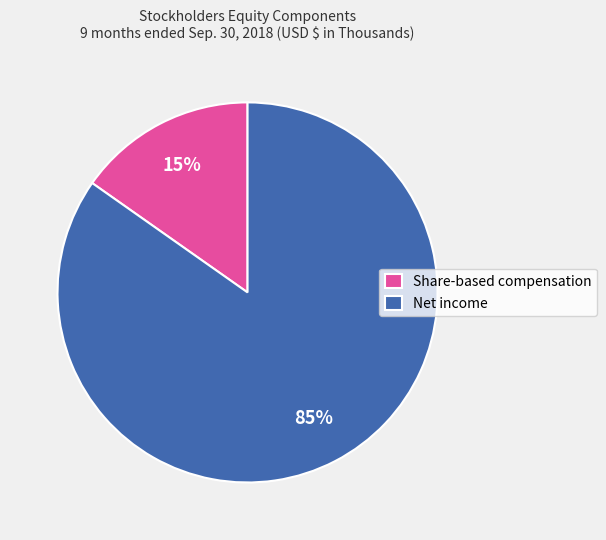

To the nearest percent, what is the average slice percentage?

50%